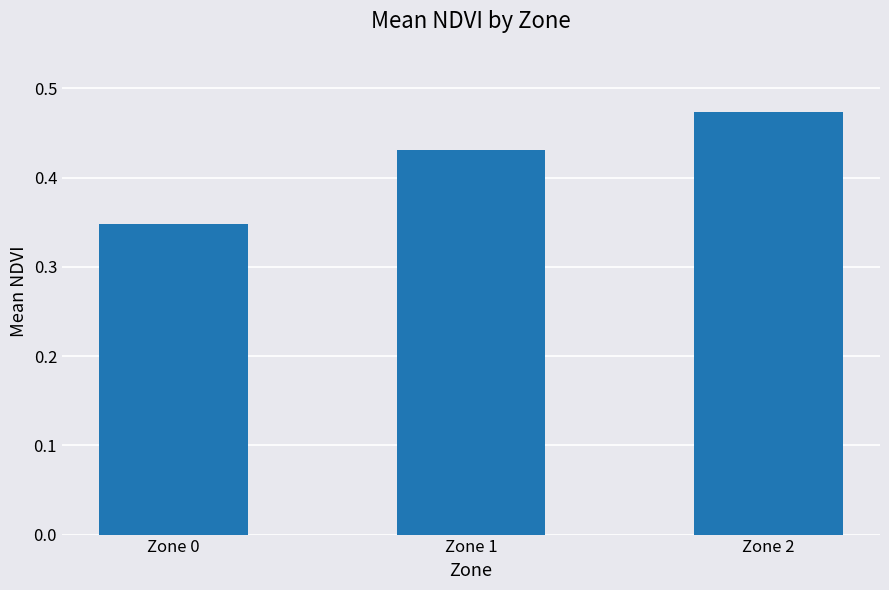

List the labels in order of value, smallest first.

Zone 0, Zone 1, Zone 2